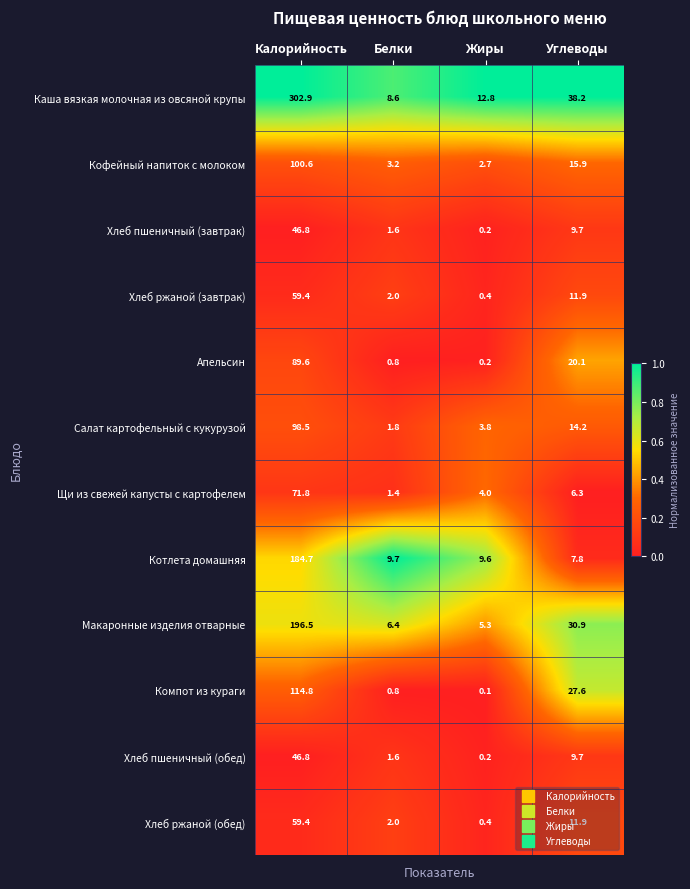

At which category is the sum across all series the highest?

Калорийность